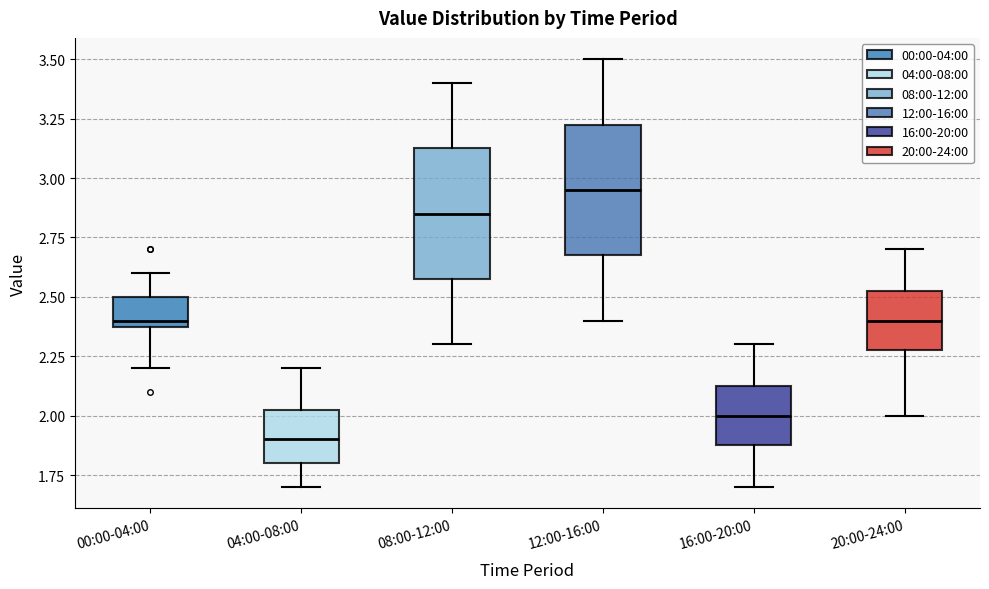

Where does the upper whisker of the box for 20:00-24:00 end on the y-axis? The values are not printed on the chart, so give them approximately, as read against the axis.

2.70